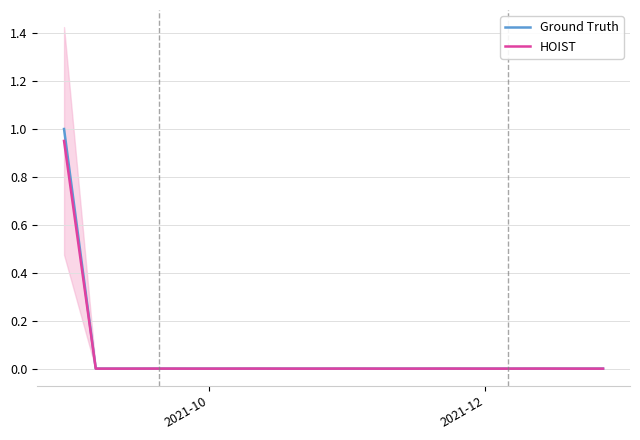

Reading right to left, what are all the values shown in this chart?

Ground Truth: 0.0	0.0	0.0	0.0	0.0	0.0	0.0	0.0	0.0	0.0	0.0	0.0	0.0	0.0	0.0	0.0	0.0	1.0
HOIST: 0.0	0.0	0.0	0.0	0.0	0.0	0.0	0.0	0.0	0.0	0.0	0.0	0.0	0.0	0.0	0.0	0.0	1.0